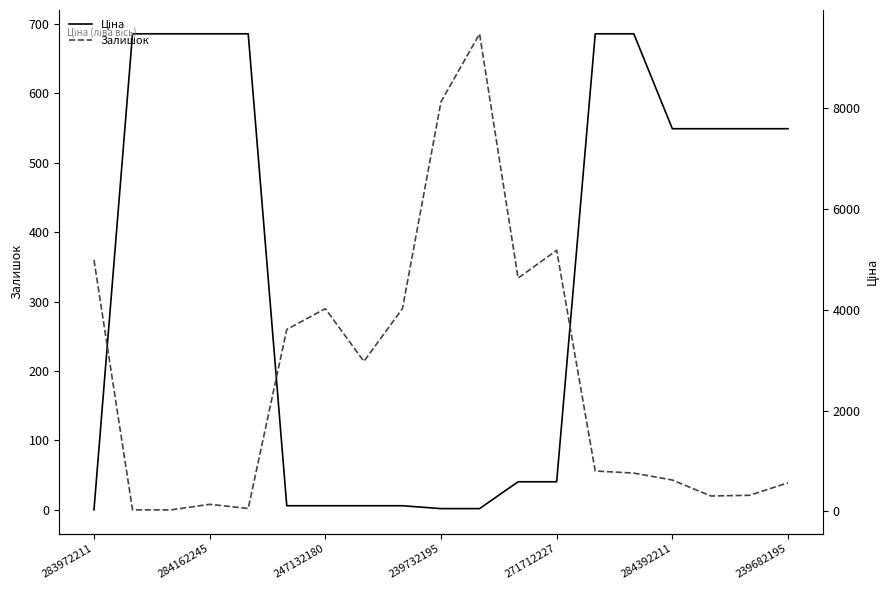

Rank the categories by Ціна value from lowest to highest.

283972211, 9, 10, 284392211, 239682195, 7, 8, 11, 12, 15, 16, 17, 18, 284162245, 247132180, 239732195, 271712227, 13, 14